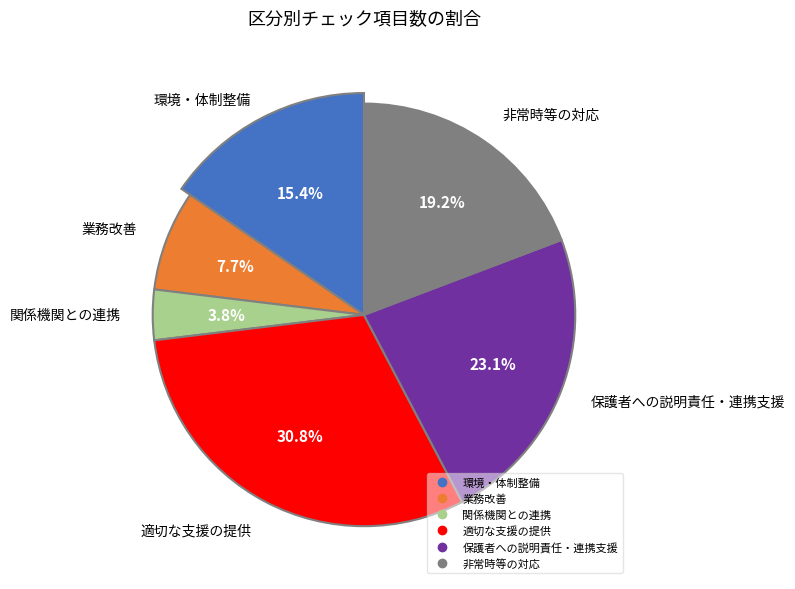

Is there any slice that represents more than half of the pie?

No